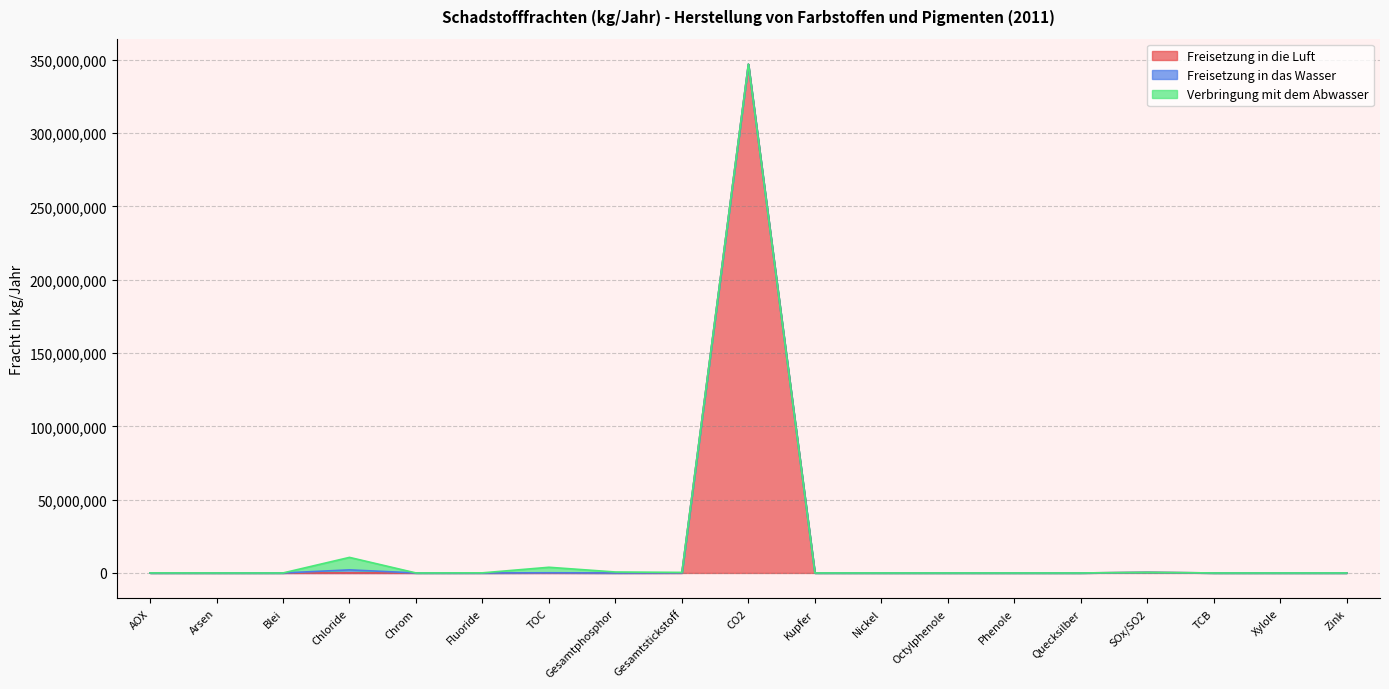

Which label corresponds to the largest value in the chart?

CO2